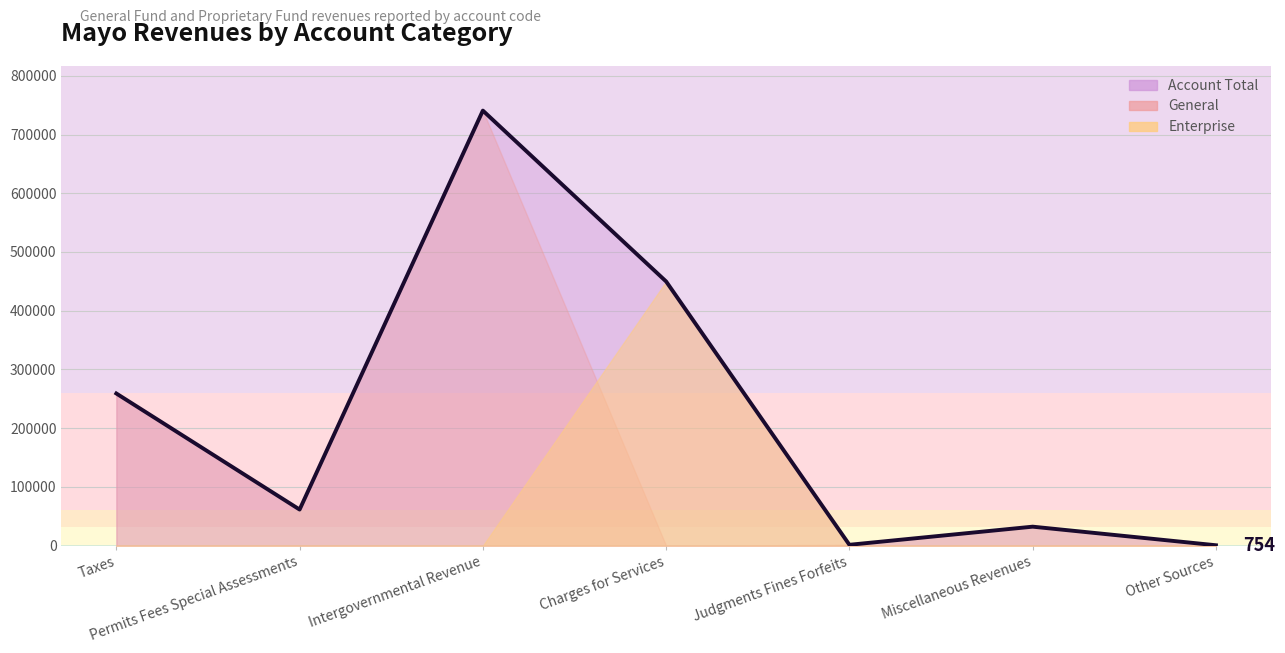

Which series has the largest range (max minus min)?

General